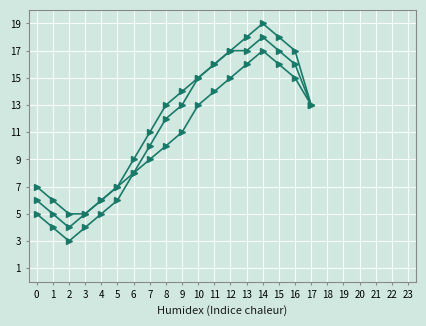

Does the chart have visible grid lines?

Yes